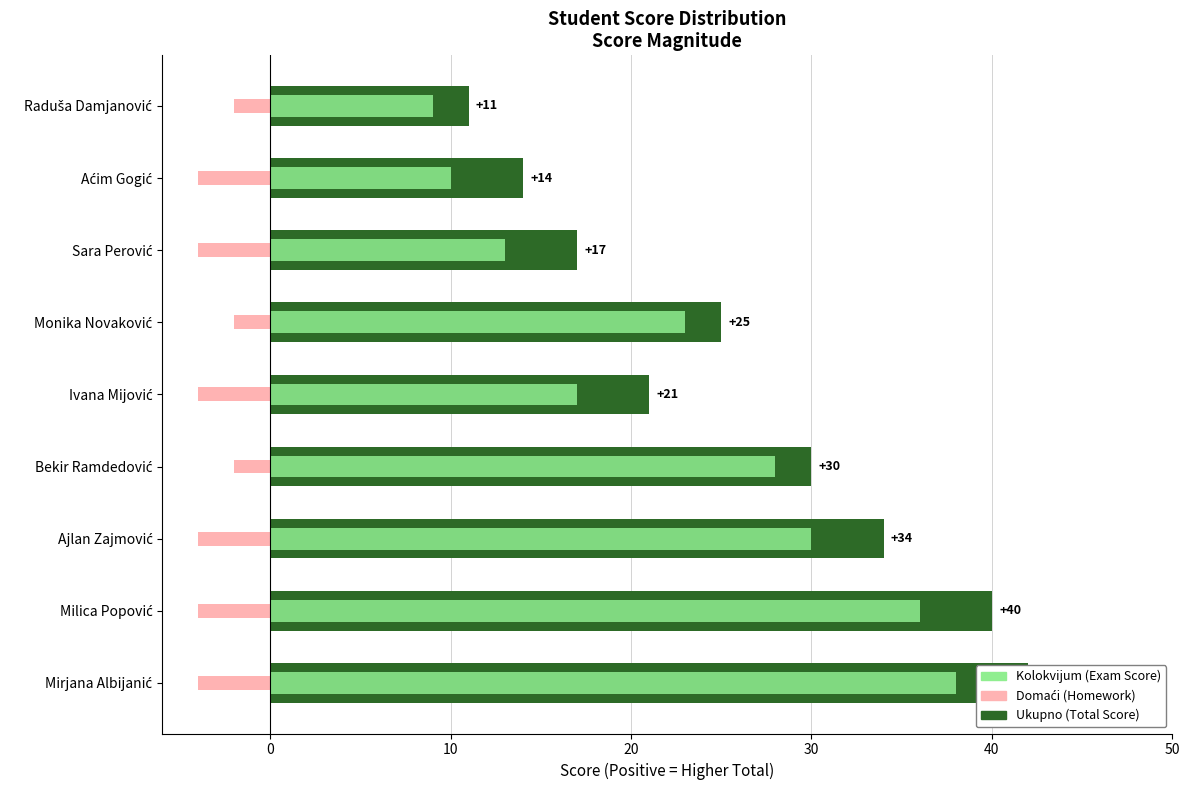

How many Domaći values are between -4 and -2?

9